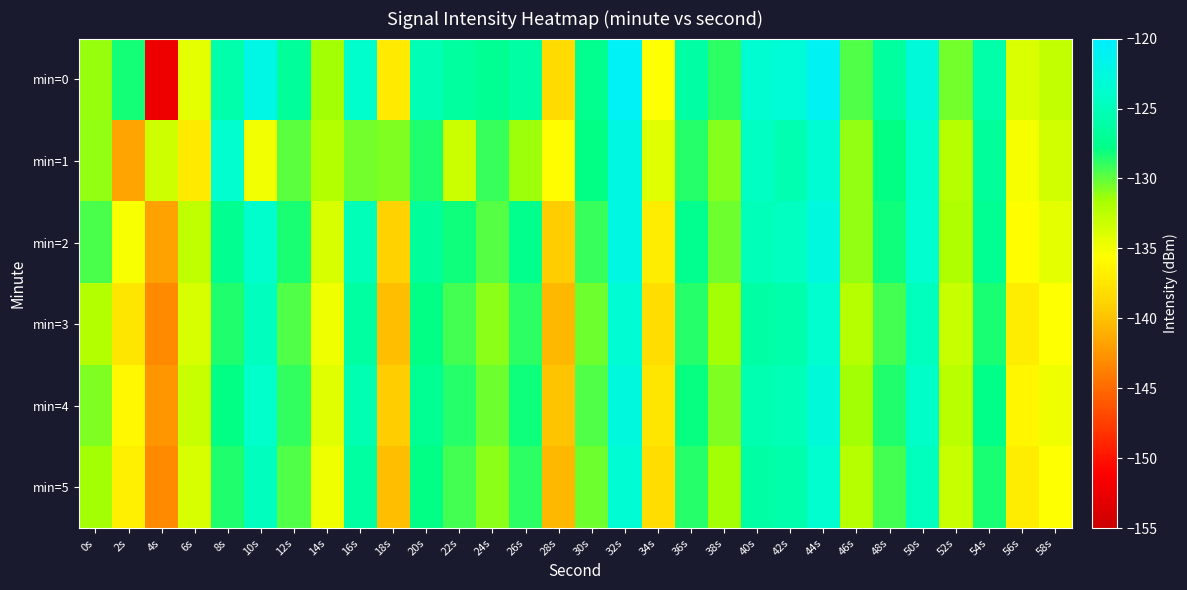

Rank the series at 40s from highest to lowest value.

min=0, min=1, min=2, min=4, min=3, min=5